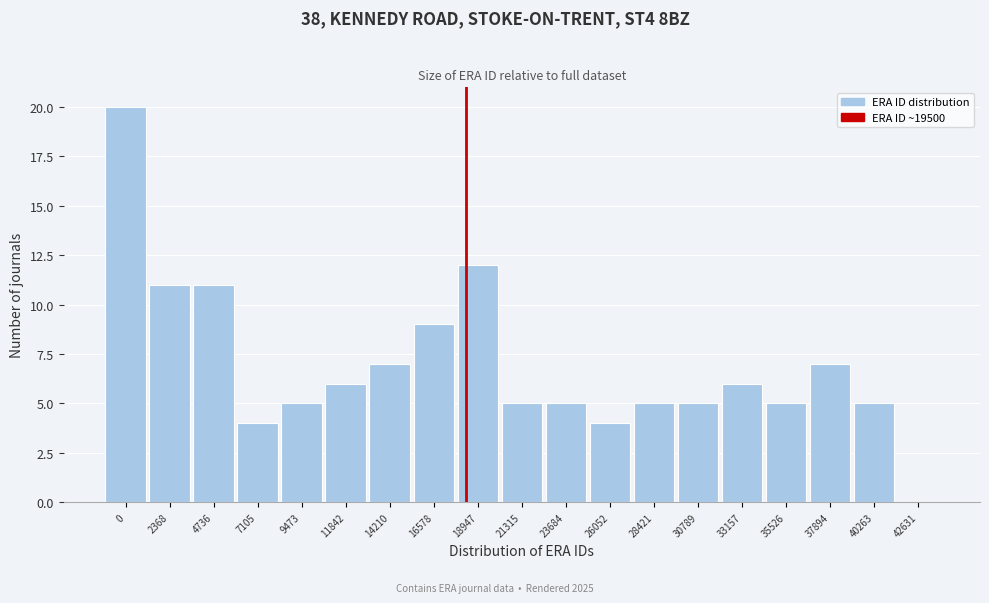

Reading right to left, list all the values displayed in this chart.

42631=0	40263=5	37894=7	35526=5	33157=6	30789=5	28421=5	26052=4	23684=5	21315=5	18947=12	16578=9	14210=7	11842=6	9473=5	7105=4	4736=11	2368=11	0=20